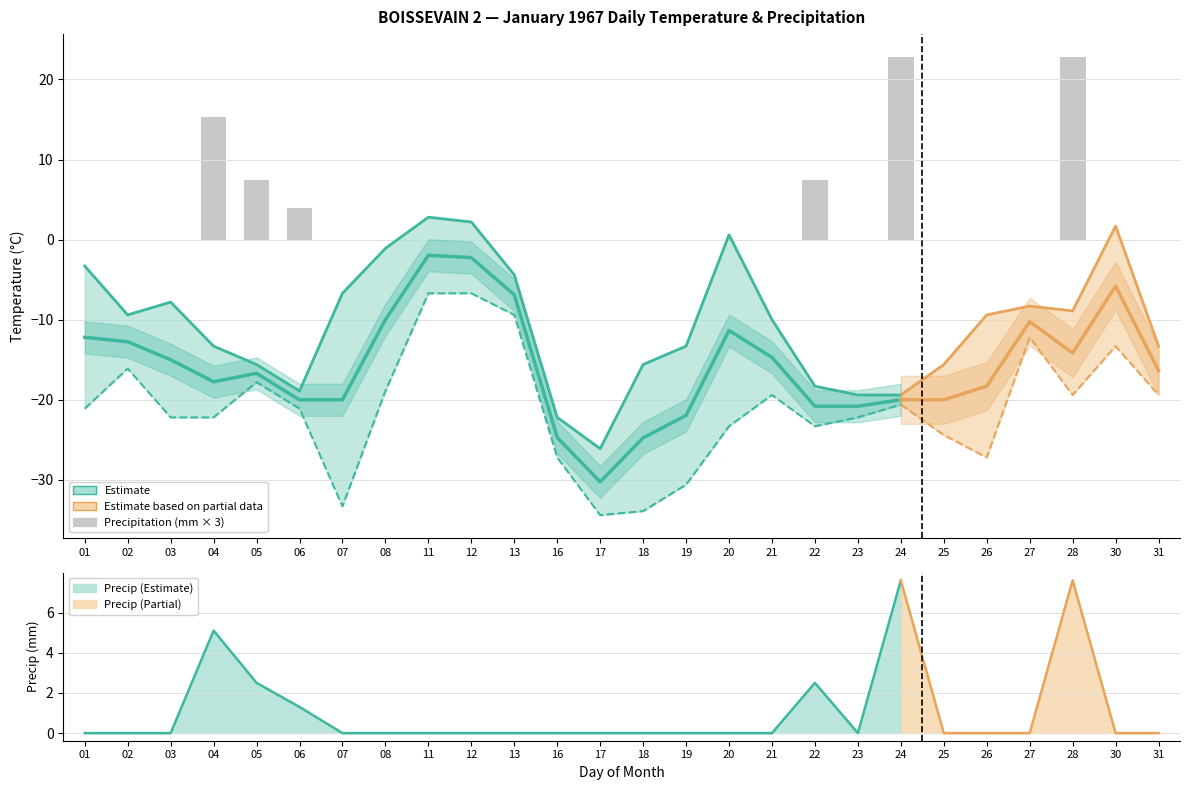

Which category has the highest value in the Min Temp (°C) series?

11